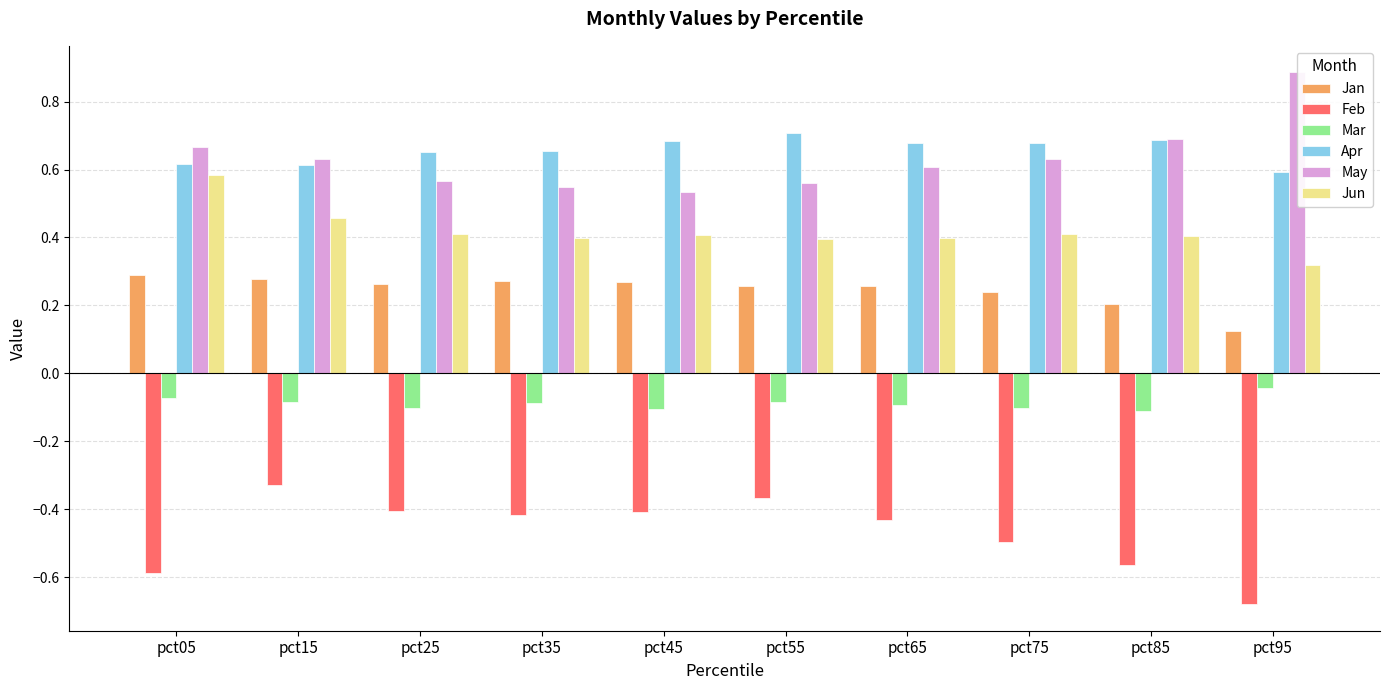

What is the maximum value shown in the chart?

0.9